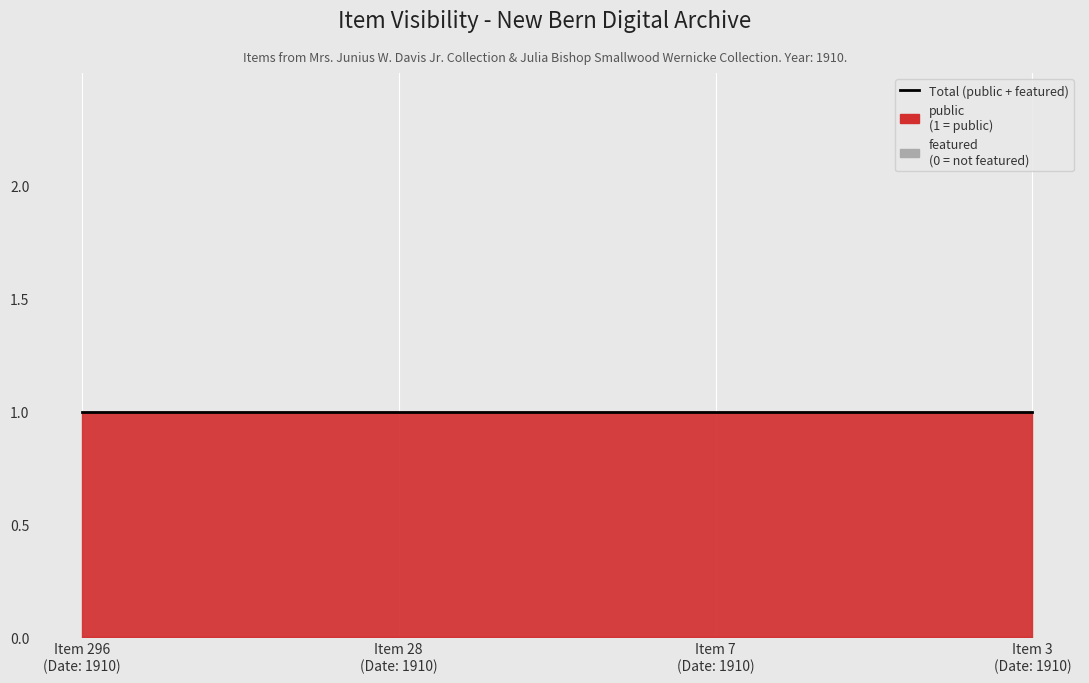

The featured series shows 0 at 7. True or false?

True